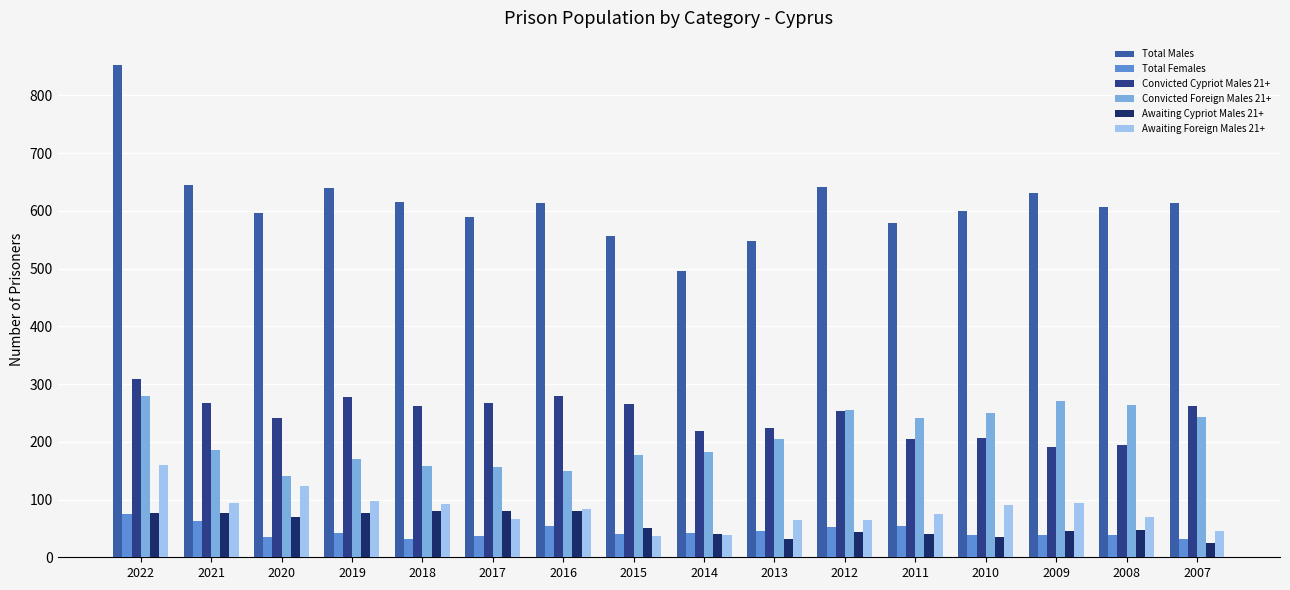

How many series are shown in this chart?

6